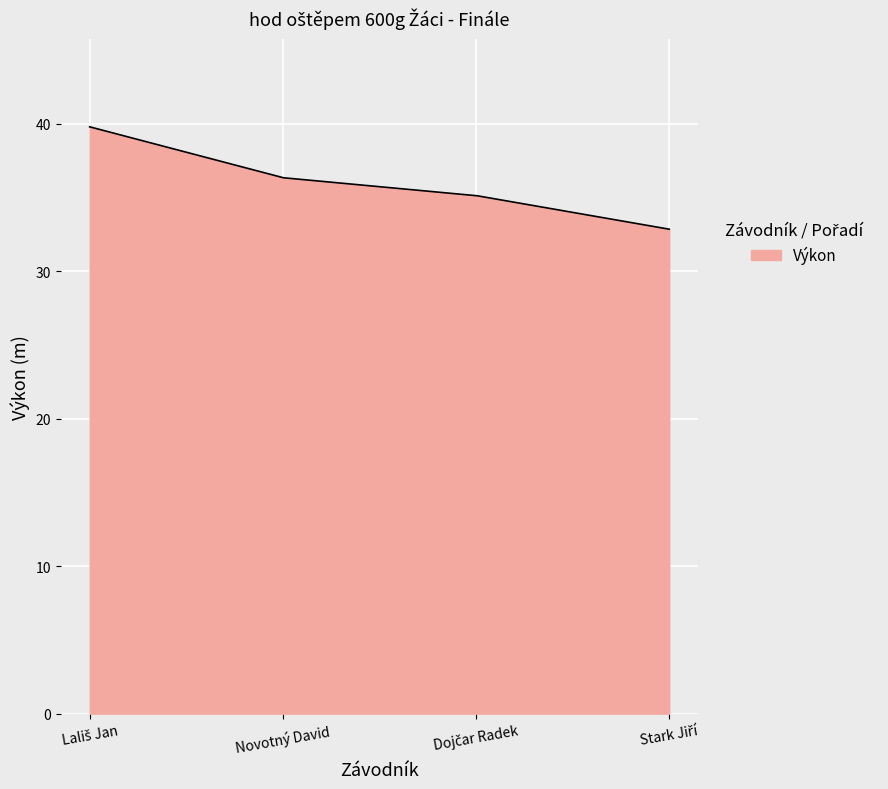

What is the minimum value shown in the chart?

32.8